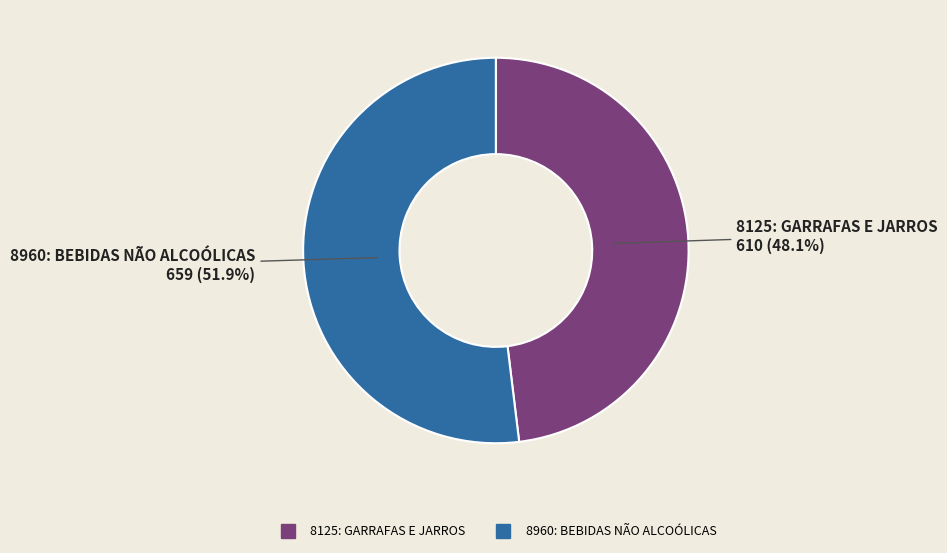

What is the majority slice?

8960: BEBIDAS NÃO ALCOÓLICAS